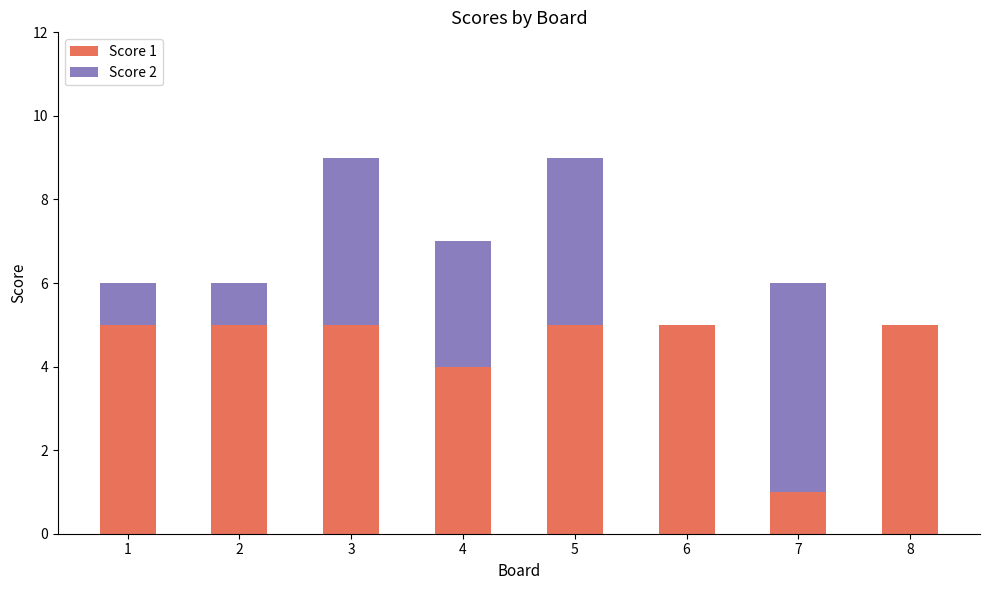

What is the total value across all series at 7?

6